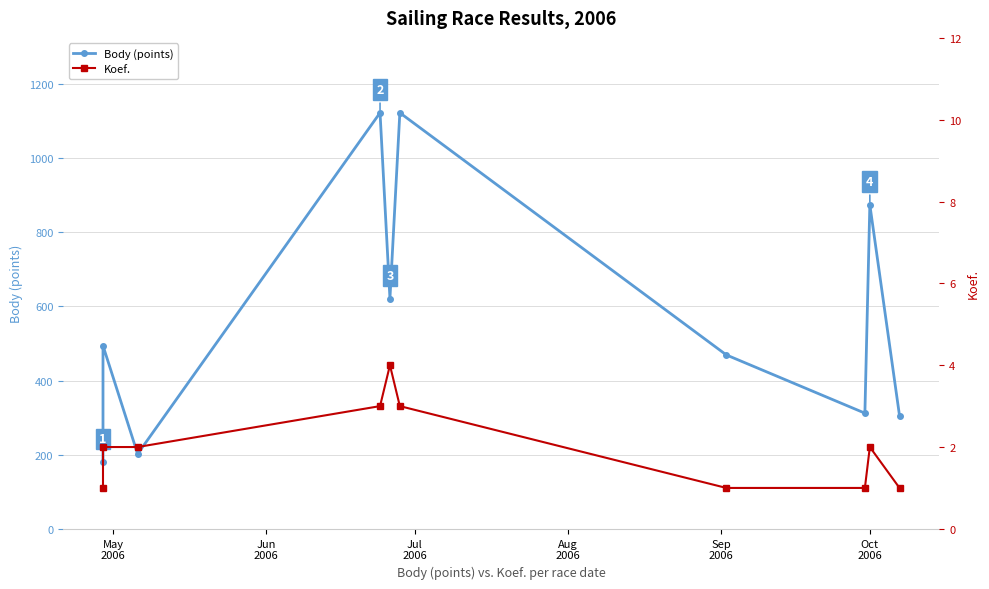

At how many categories does at least one series exceed 861?

3